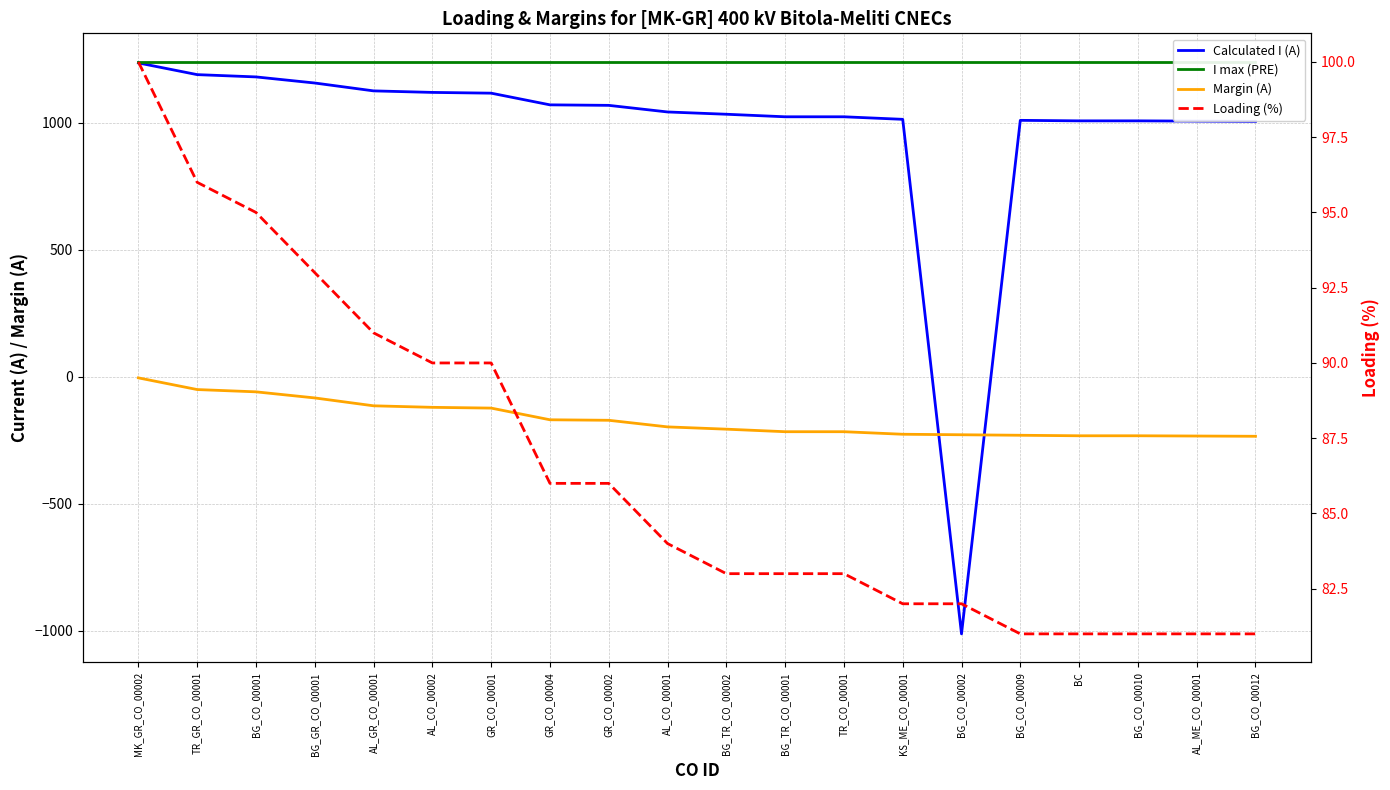

How many negative values does the Calculated I (A) series have?

1